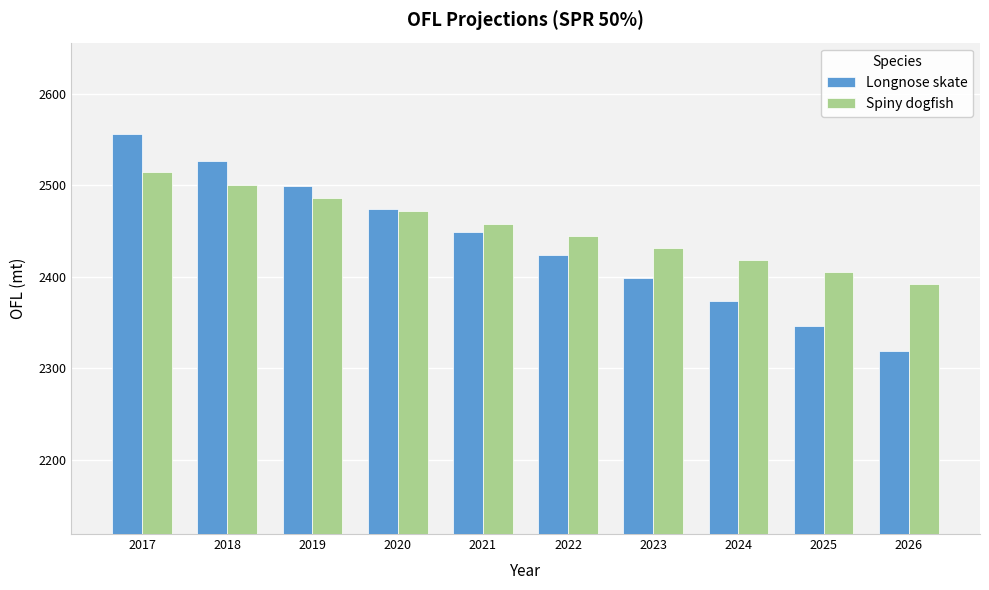

What is the difference between the highest and lowest values at 2021?

9.0